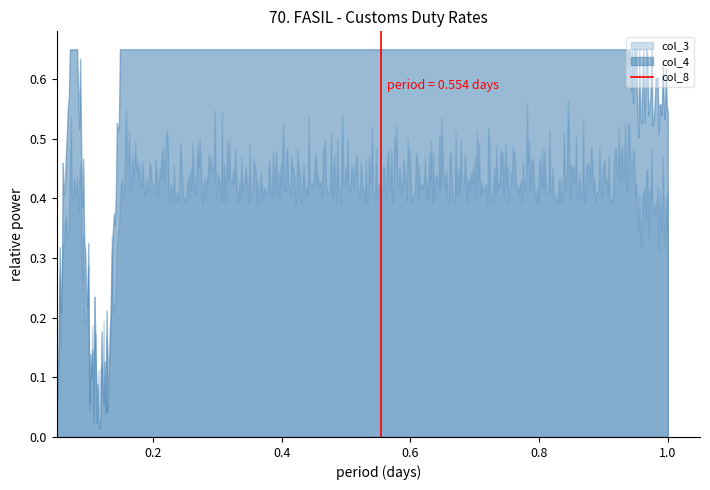

Which series has the widest spread of values?

col_4